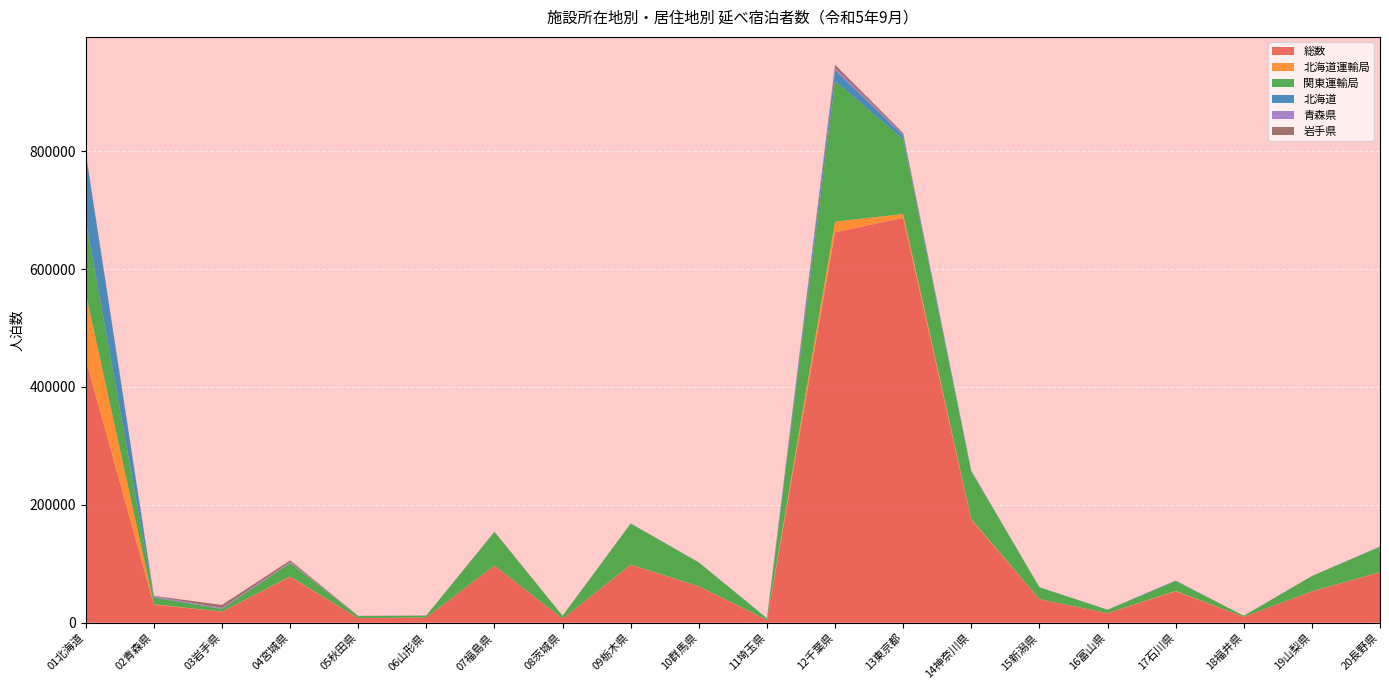

Reading left to right, extract all data points from this chart.

総数: 01北海道=445970	02青森県=30459	03岩手県=18601	04宮城県=77750	05秋田県=7573	06山形県=8734	07福島県=96716	08茨城県=6614	09栃木県=98244	10群馬県=61507	11埼玉県=4284	12千葉県=662406	13東京都=687048	14神奈川県=174524	15新潟県=39795	16富山県=15981	17石川県=53162	18福井県=9885	19山梨県=52950	20長野県=85496
北海道運輸局: 01北海道=112811	02青森県=723	03岩手県=181	04宮城県=603	05秋田県=93	06山形県=113	07福島県=192	08茨城県=53	09栃木県=351	10群馬県=219	11埼玉県=417	12千葉県=18229	13東京都=6411	14神奈川県=1453	15新潟県=79	16富山県=163	17石川県=732	18福井県=39	19山梨県=225	20長野県=378
関東運輸局: 01北海道=124175	02青森県=11326	03岩手県=4482	04宮城県=22697	05秋田県=3419	06山形県=3090	07福島県=56696	08茨城県=4941	09栃木県=69307	10群馬県=40333	11埼玉県=2502	12千葉県=238643	13東京都=126890	14神奈川県=80062	15新潟県=20165	16富山県=5726	17石川県=16703	18福井県=1710	19山梨県=25764	20長野県=42844
北海道: 01北海道=112811	02青森県=723	03岩手県=181	04宮城県=603	05秋田県=93	06山形県=113	07福島県=192	08茨城県=53	09栃木県=351	10群馬県=219	11埼玉県=417	12千葉県=18229	13東京都=6411	14神奈川県=1453	15新潟県=79	16富山県=163	17石川県=732	18福井県=39	19山梨県=225	20長野県=378
青森県: 01北海道=1642	02青森県=1610	03岩手県=1551	04宮城県=1368	05秋田県=219	06山形県=75	07福島県=351	08茨城県=3	09栃木県=83	10群馬県=43	11埼玉県=0	12千葉県=4059	13東京都=2007	14神奈川県=264	15新潟県=26	16富山県=55	17石川県=42	18福井県=7	19山梨県=41	20長野県=38
岩手県: 01北海道=696	02青森県=580	03岩手県=5061	04宮城県=2641	05秋田県=228	06山形県=124	07福島県=536	08茨城県=1	09栃木県=118	10群馬県=43	11埼玉県=0	12千葉県=5224	13東京都=2085	14神奈川県=185	15新潟県=34	16富山県=33	17石川県=54	18福井県=10	19山梨県=25	20長野県=42